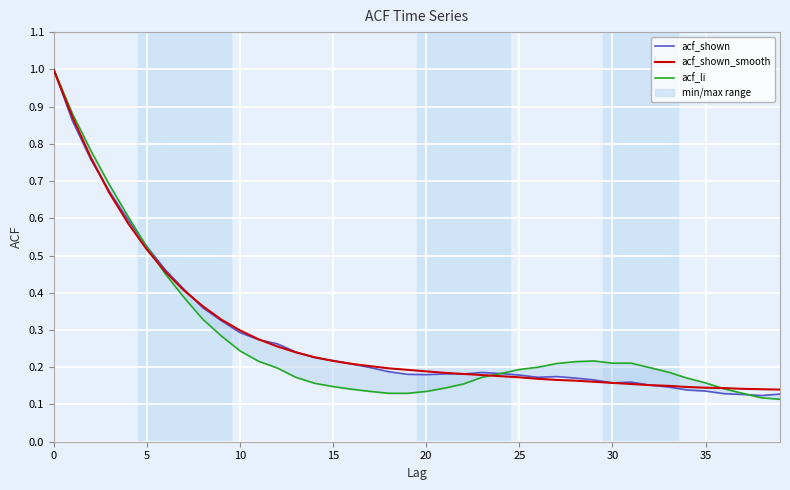

What is the value of the acf_shown_smooth point at the 29th from the left?

0.2